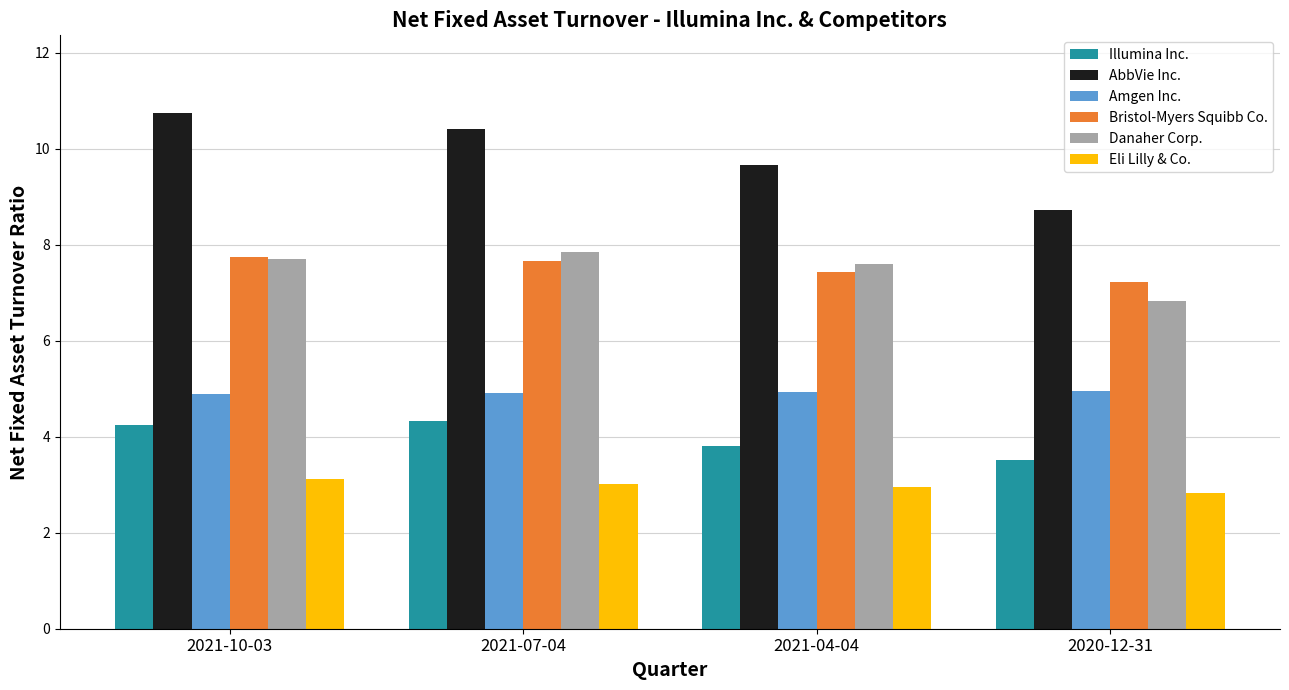

Is it true that Danaher Corp. equals 13.2 at 2021-10-03?

False